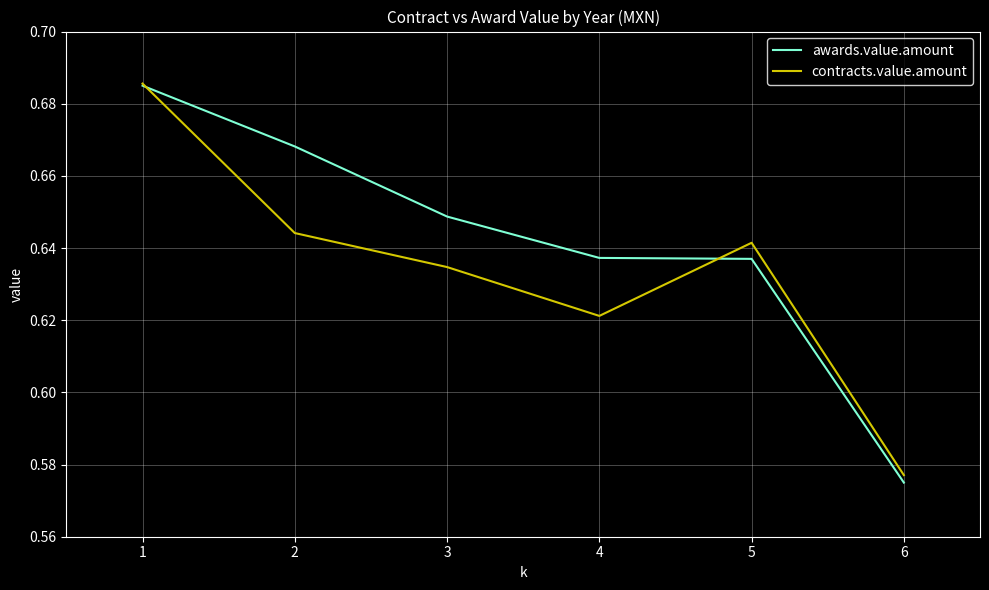

Rank the series by their average value, from lowest to highest.

contracts.value.amount, awards.value.amount